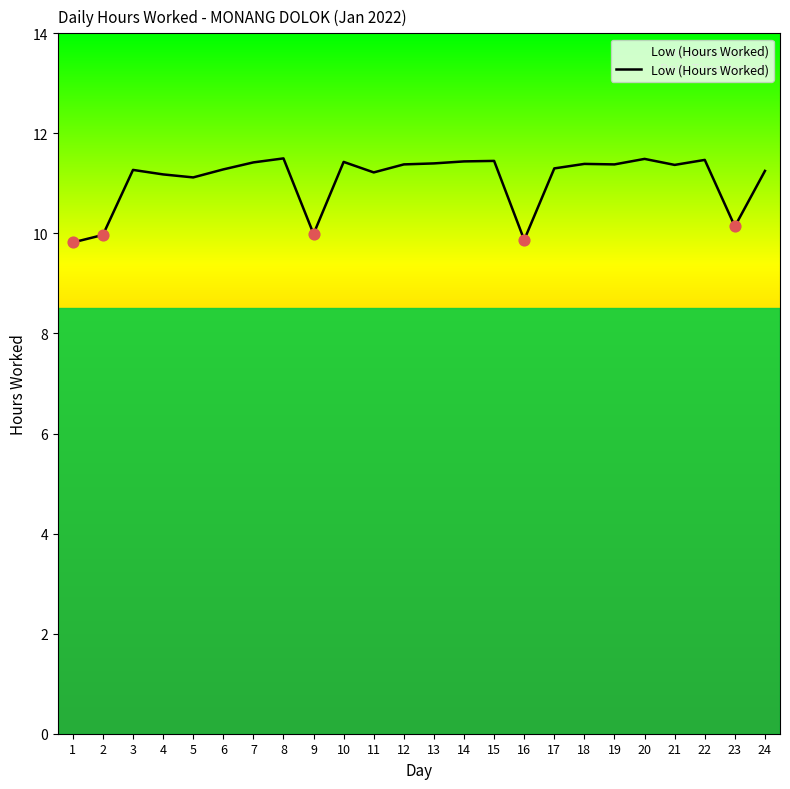

What is the change in value from 1 to 18?

+1.6